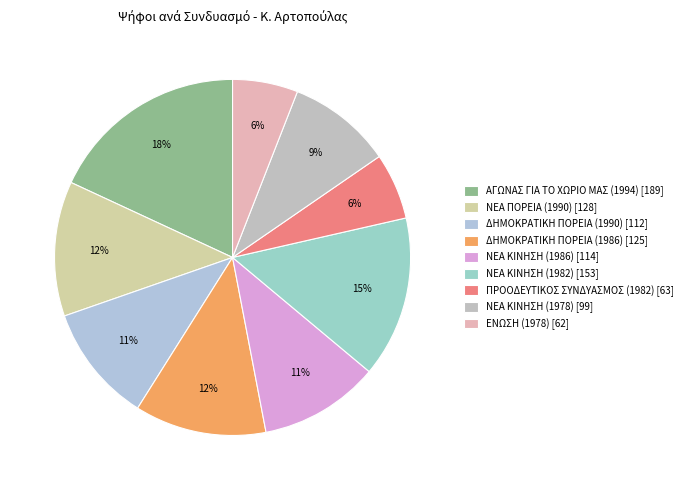

To the nearest percent, what is the difference between the largest and smallest slice percentages?

12%